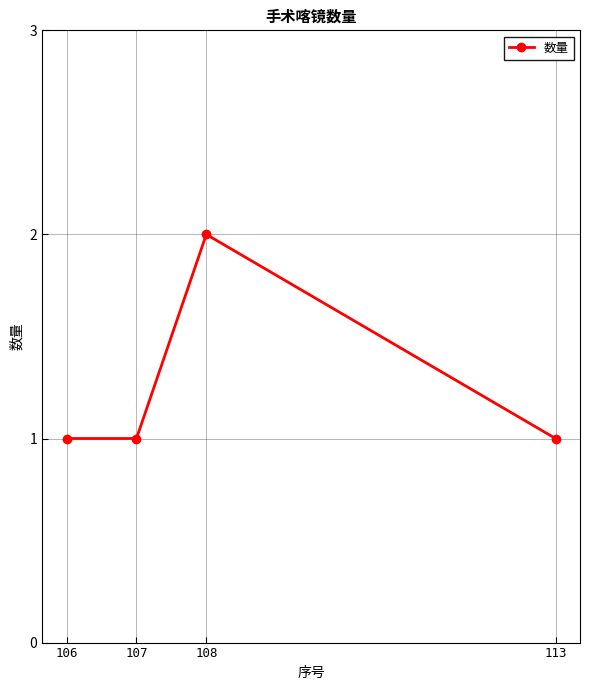

Approximately how many times larger is the value at 113 compared to 108?

0.5